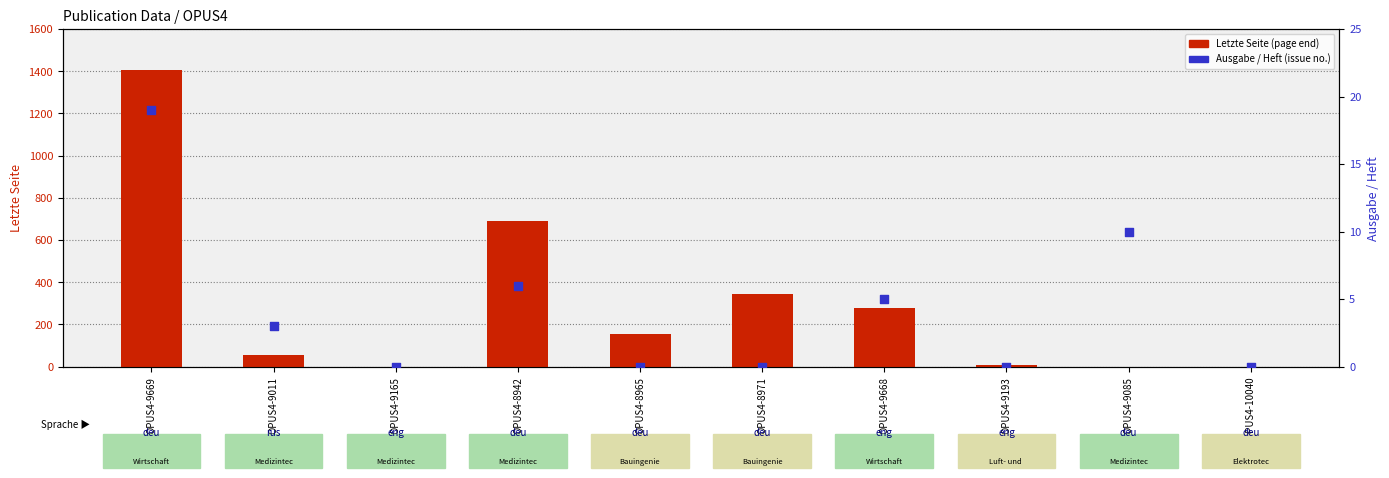

What are all the series names shown in the legend?

Letzte Seite, Ausgabe / Heft